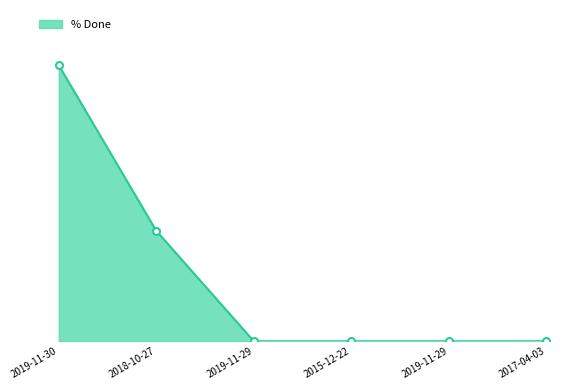

How many values are between 0 and 20?

5